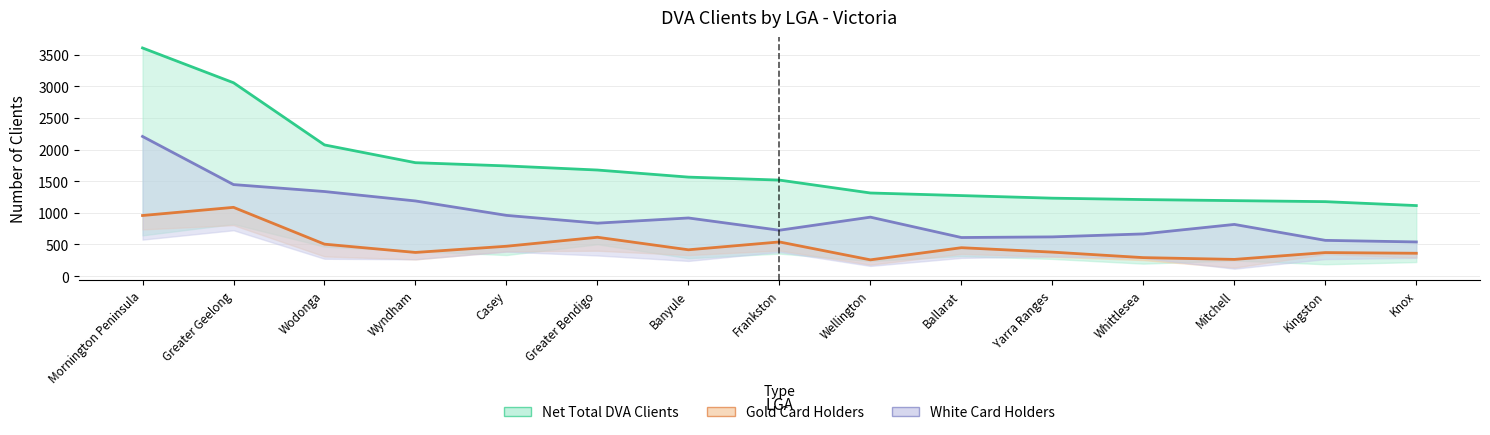

Does the chart display data point markers on the line(s)?

No